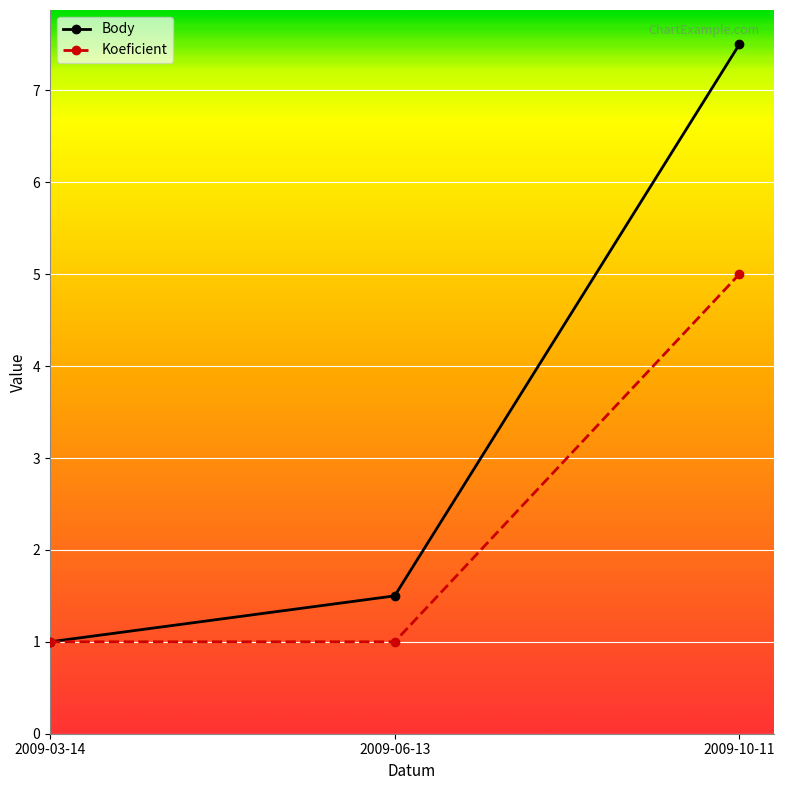

At which label is Body closest to 4?

2009-06-13